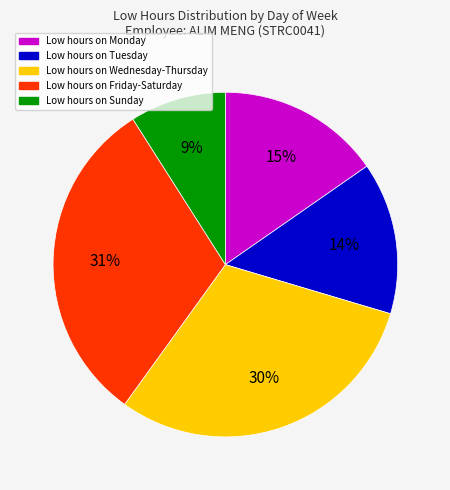

Which category has the biggest portion of the pie?

Low hours on Friday-Saturday